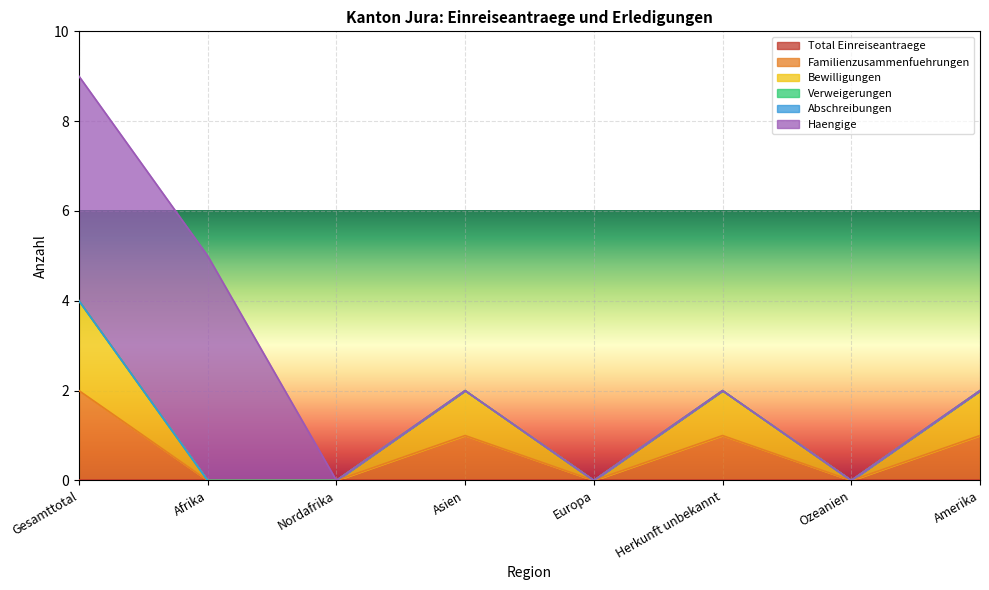

What is the label of the 8th point from the left?

Amerika